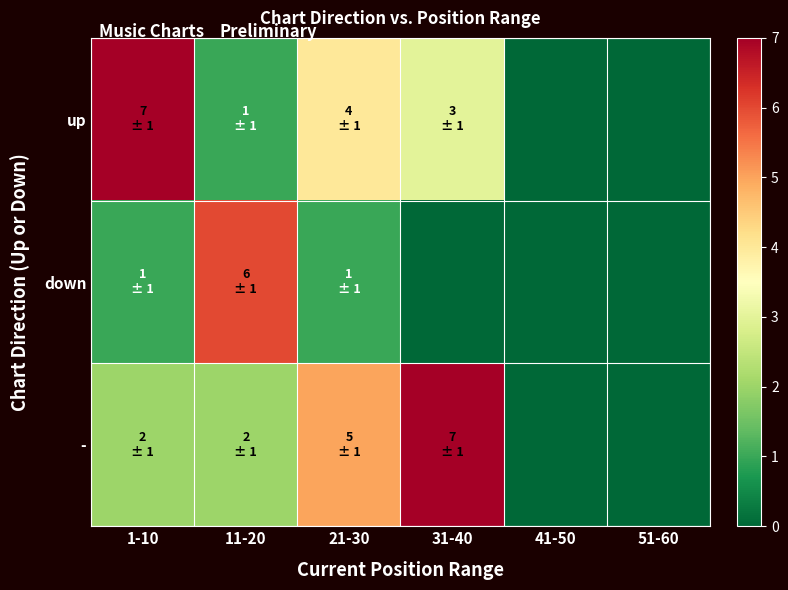

At how many categories does at least one series exceed 5?

3